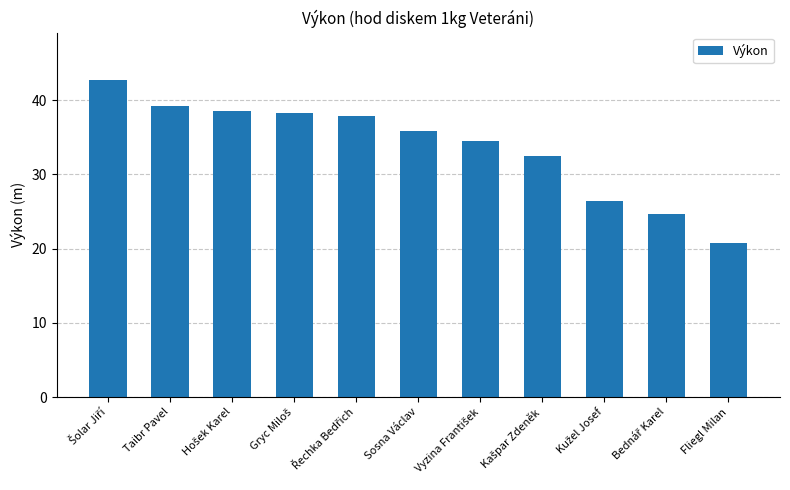

Which category has the lowest value across all series?

Fliegl Milan